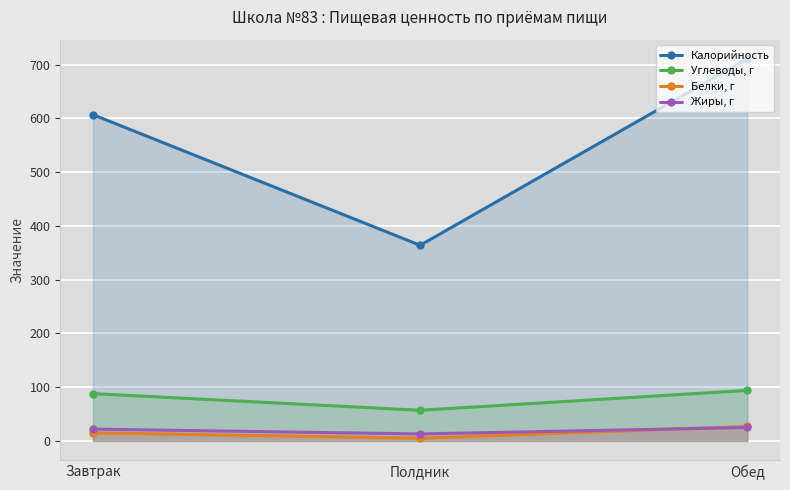

What is the sum of the Жиры, г values at Завтрак and Обед?

47